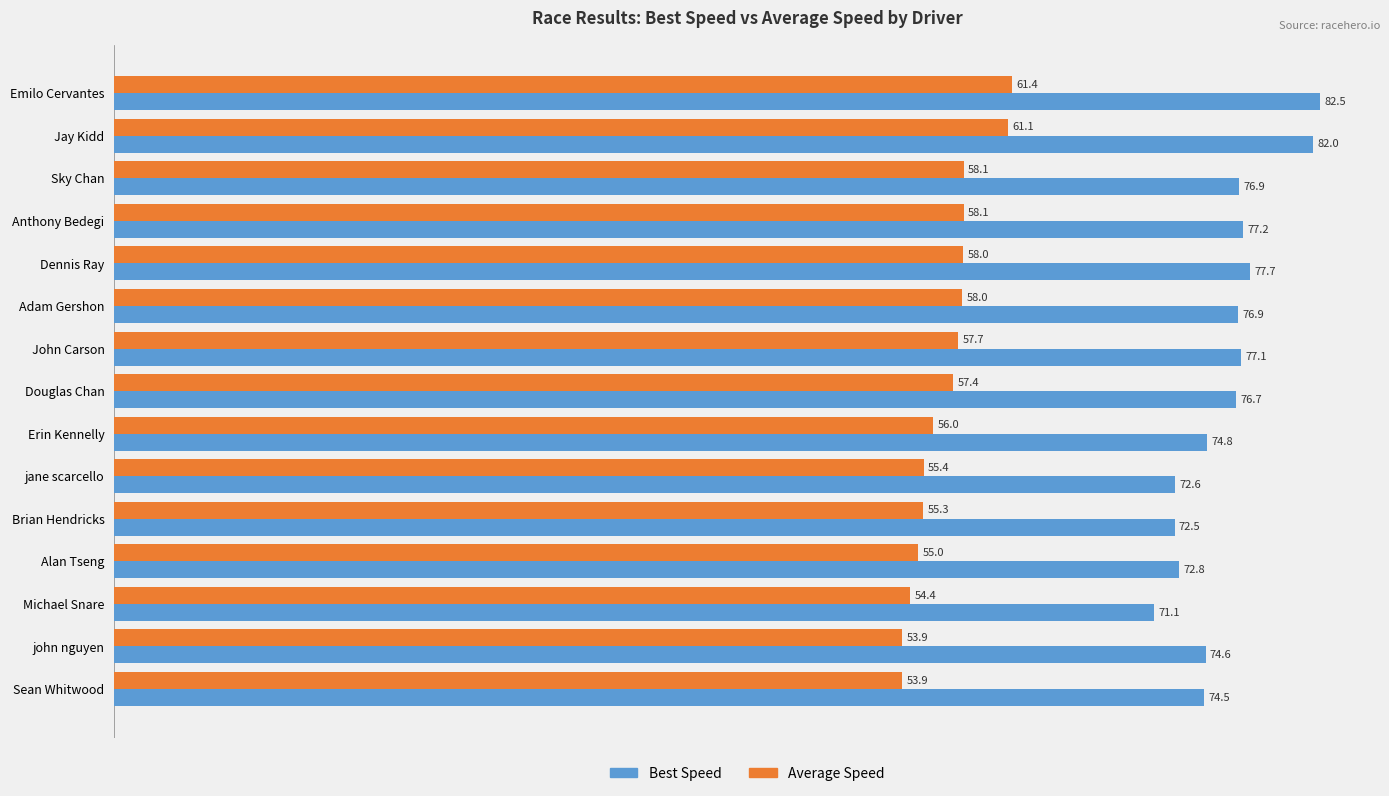

What is the maximum value shown in the chart?

82.5